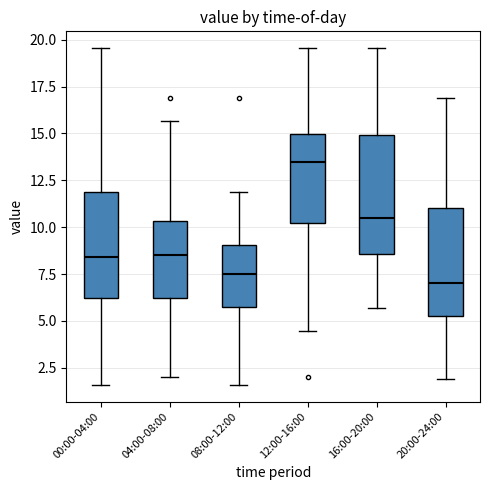

Where does the lower whisker of the box for 20:00-24:00 end on the y-axis? The values are not printed on the chart, so give them approximately, as read against the axis.

2.0